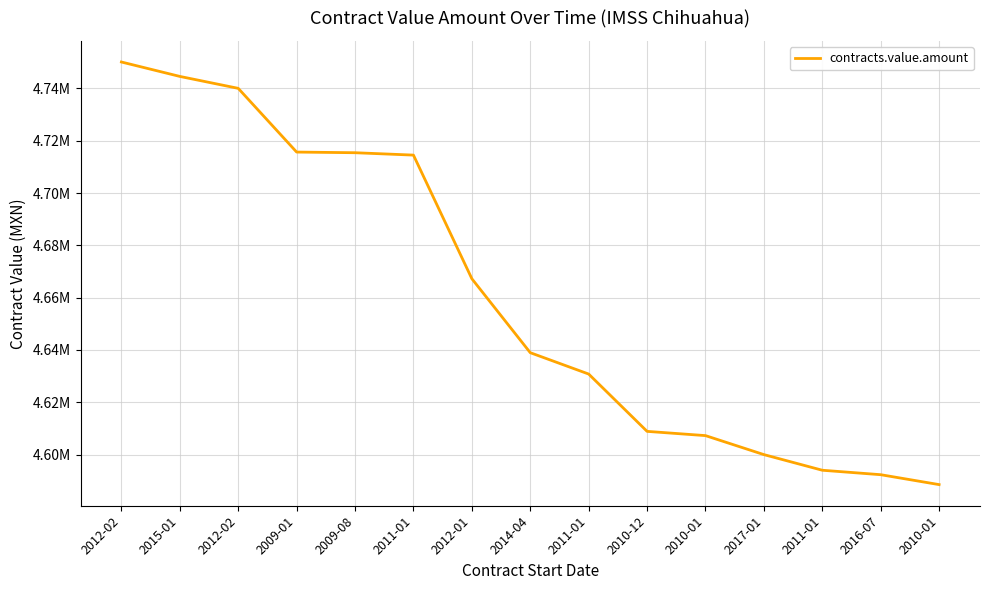

Reading left to right, extract all data points from this chart.

2012-02=4750119.0	2015-01=4744605.6	2012-02=4740047.9	2009-01=4715680.0	2009-08=4715429.0	2011-01=4714518.5	2012-01=4667250.0	2014-04=4638972.0	2011-01=4630804.6	2010-12=4608887.1	2010-01=4607264.4	2017-01=4600000.0	2011-01=4594022.5	2016-07=4592319.0	2010-01=4588530.0